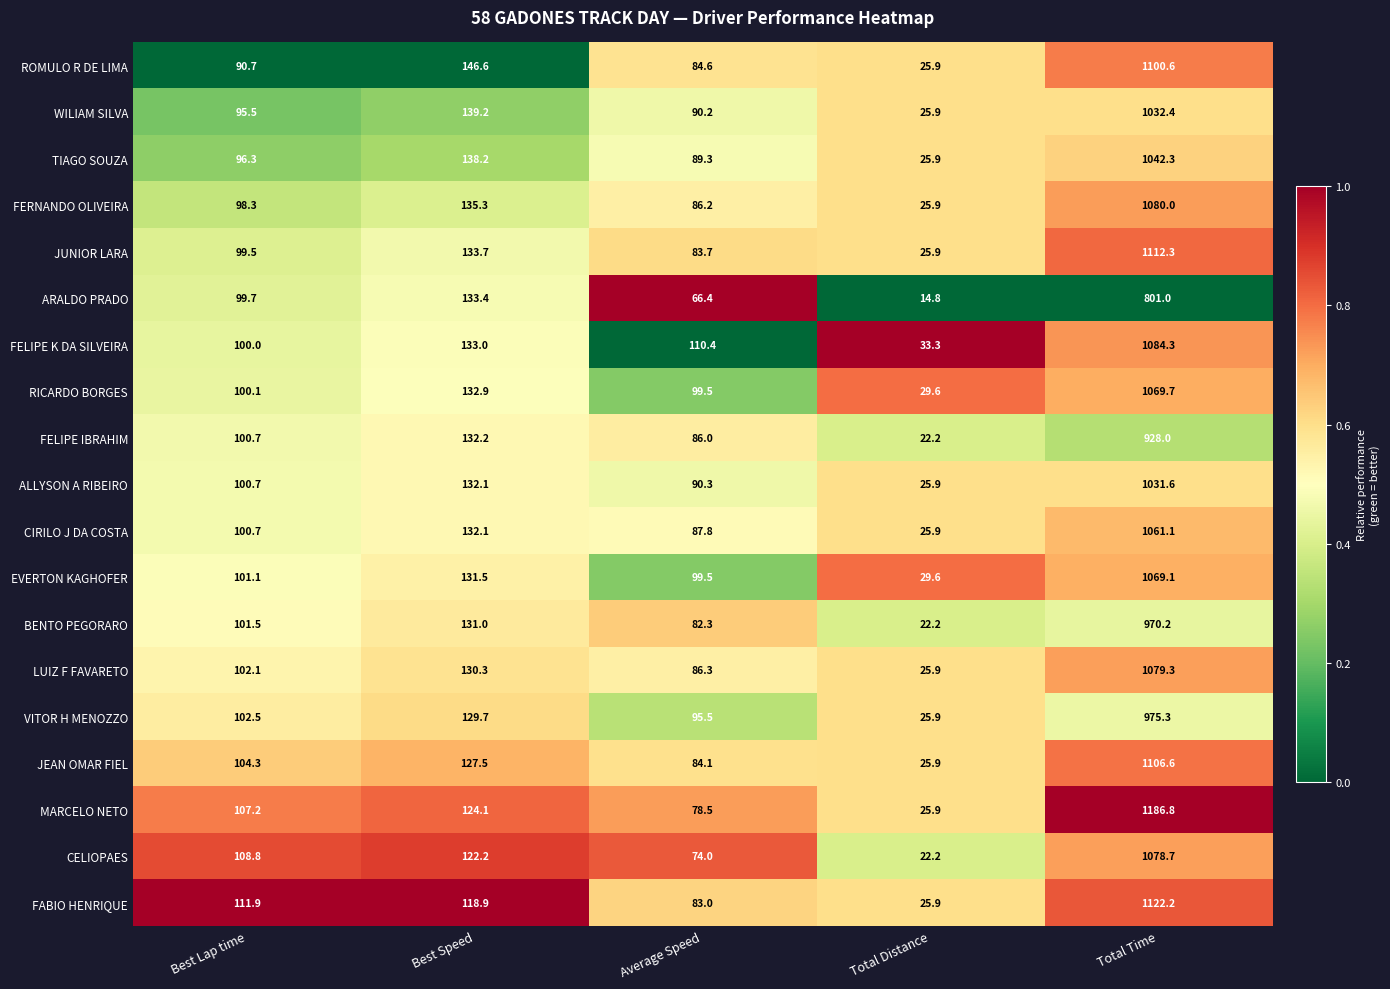

Which series has the largest total across all categories?

MARCELO NETO